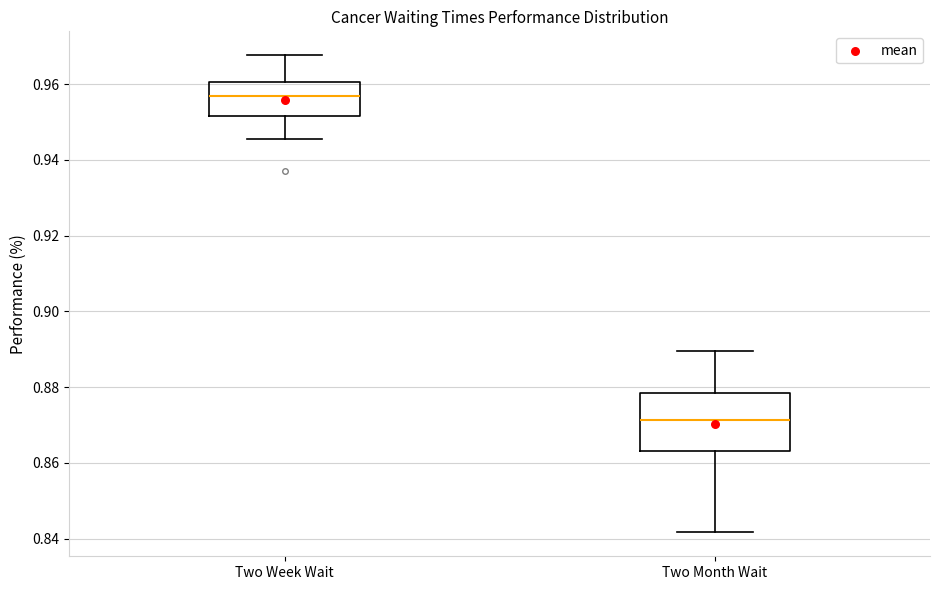

Comparing the boxes themselves (not the whiskers), which one is the tallest?

Two Month Wait